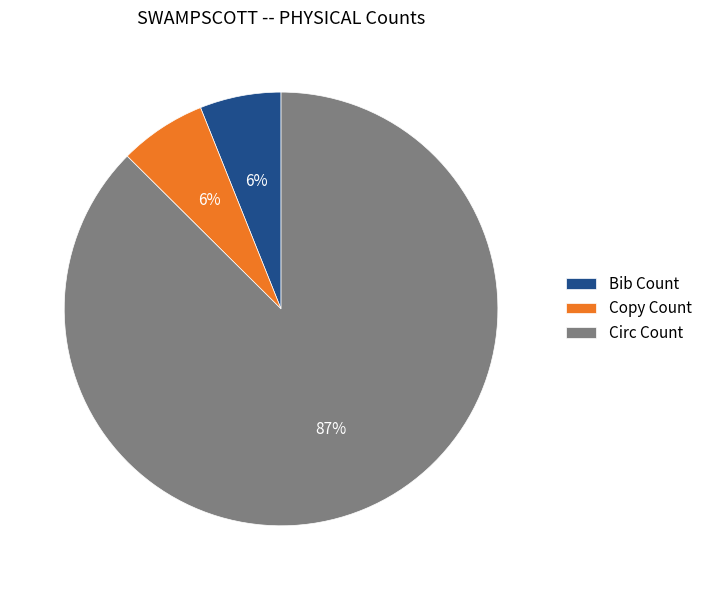

To the nearest percent, what portion does Copy Count represent?

6%